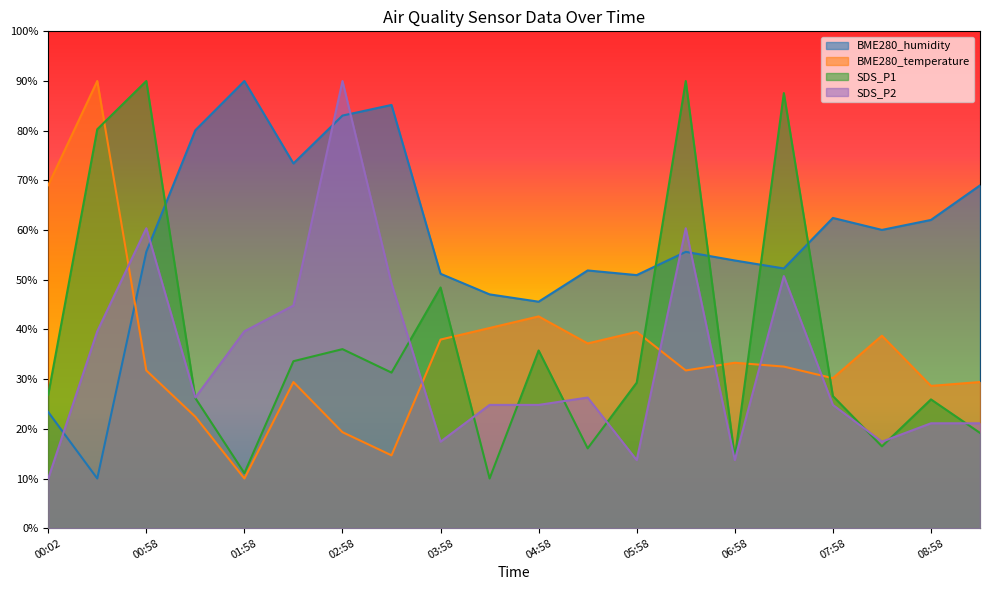

What is the average value of the BME280_humidity series?

58.1